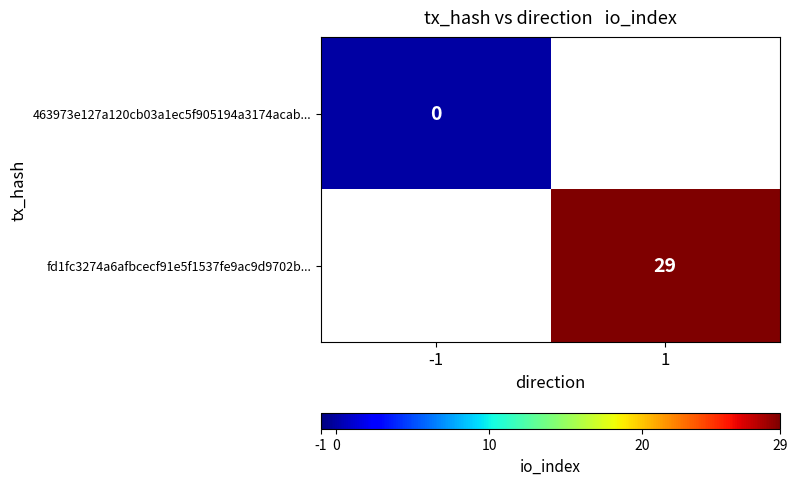

True or false: fd1fc3274a6afbcecf91e5f1537fe9ac9d9702b... has a value of 7 at 1.

False